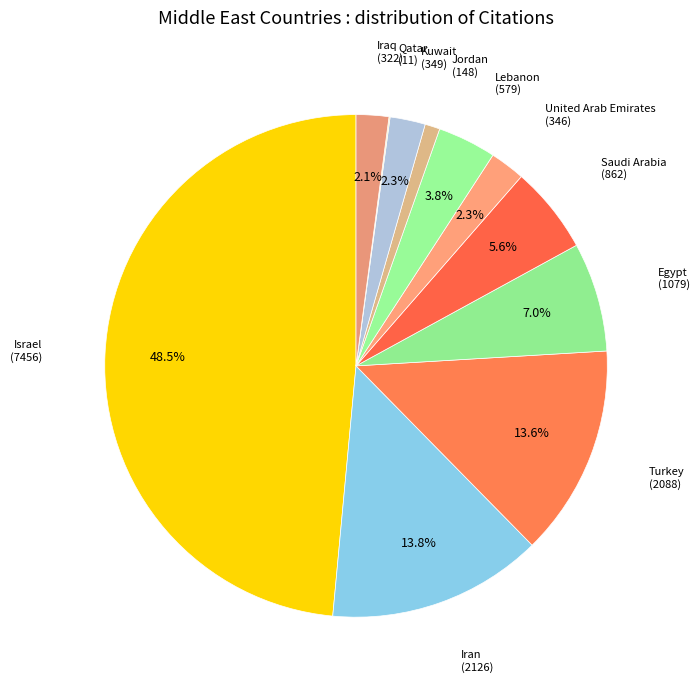

What is the largest slice in the pie chart?

Israel